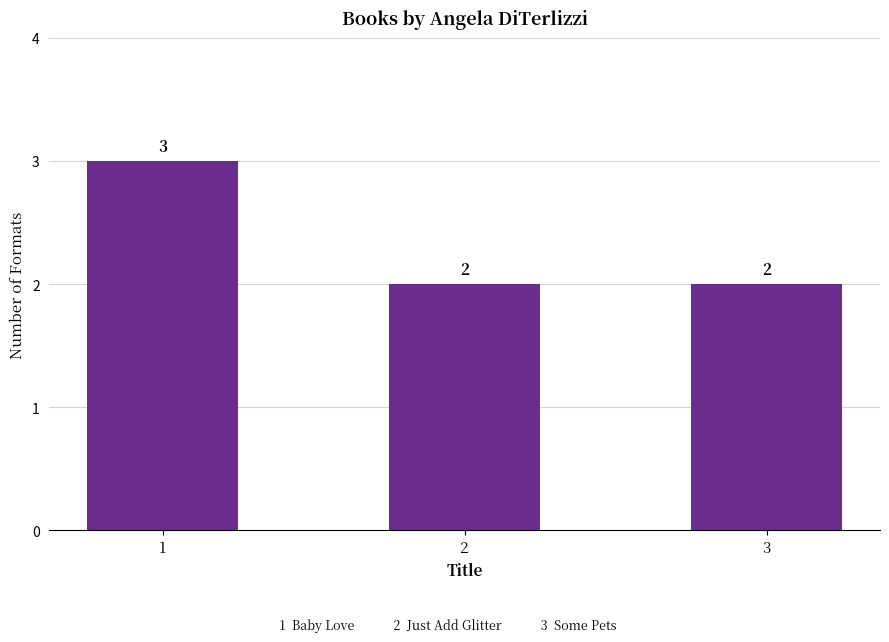

The chart shows a value of 2 at 1. True or false?

False